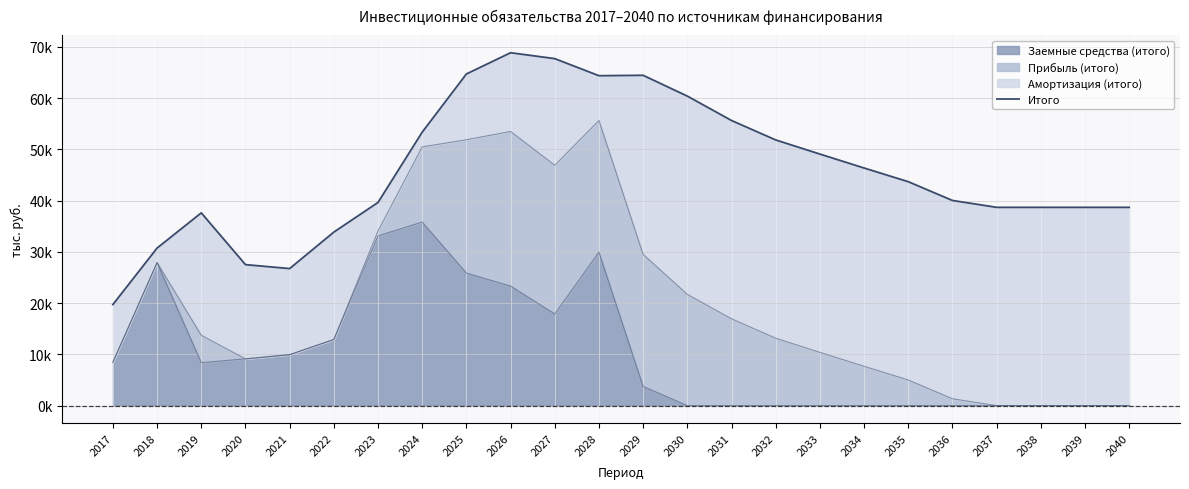

Rank the categories by value from highest to lowest.

2026, 2027, 2025, 2029, 2028, 2030, 2031, 2024, 2032, 2033, 2034, 2035, 2036, 2023, 2037, 2038, 2039, 2040, 2019, 2022, 2018, 2020, 2021, 2017